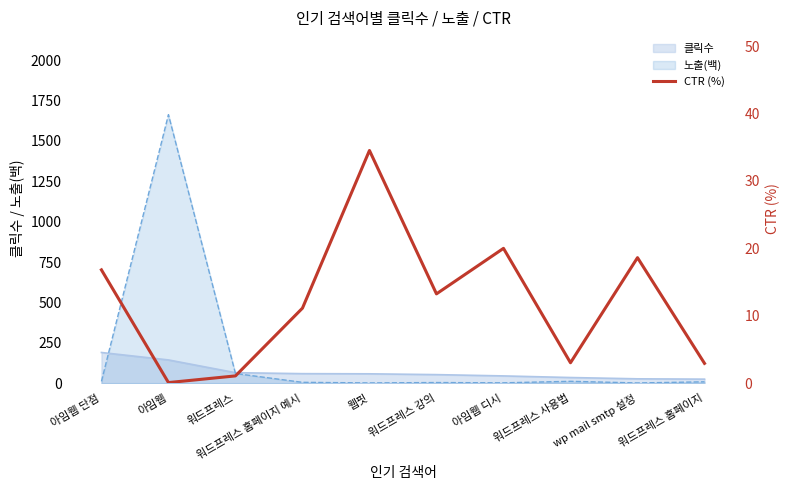

What is the label of the 1st point from the right?

워드프레스 홈페이지